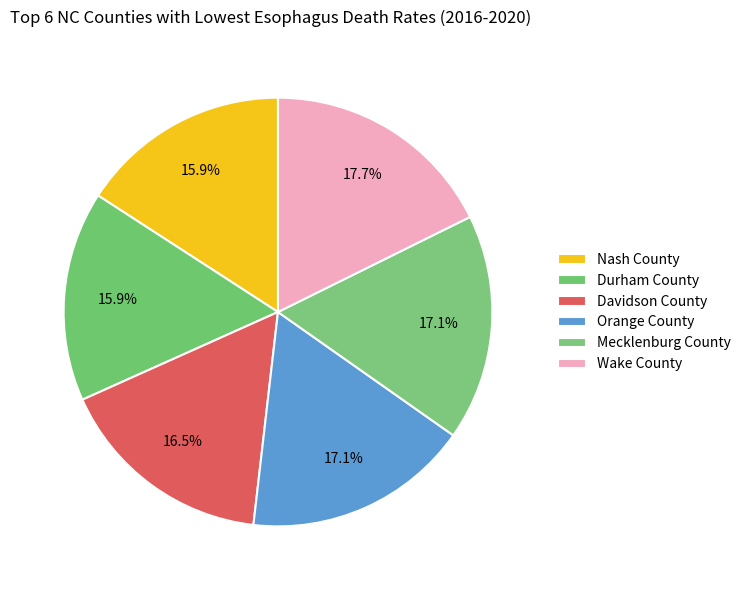

Which slice is the largest?

Wake County